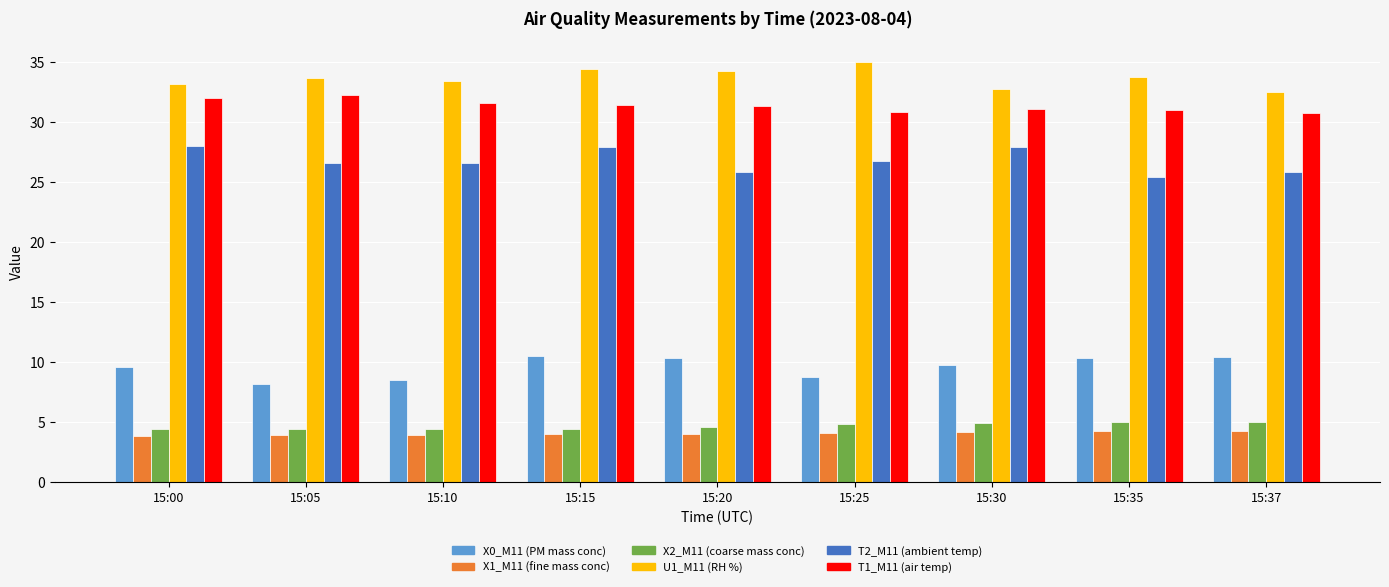

What is the sum of the U1_M11 (RH %) values at 15:20 and 15:15?

68.6